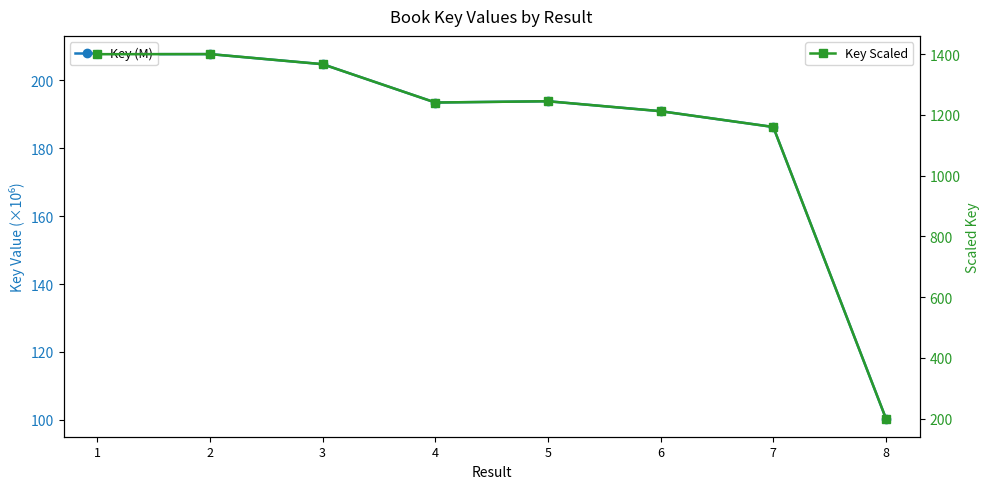

True or false: Key (M) and Key Scaled cross at least once.

False